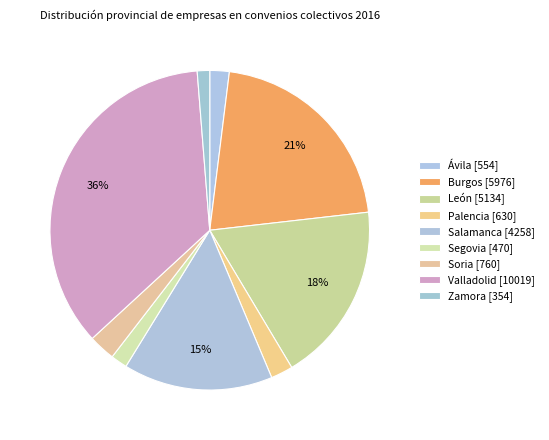

To the nearest percent, what is the difference between the largest and smallest slice percentages?

34%